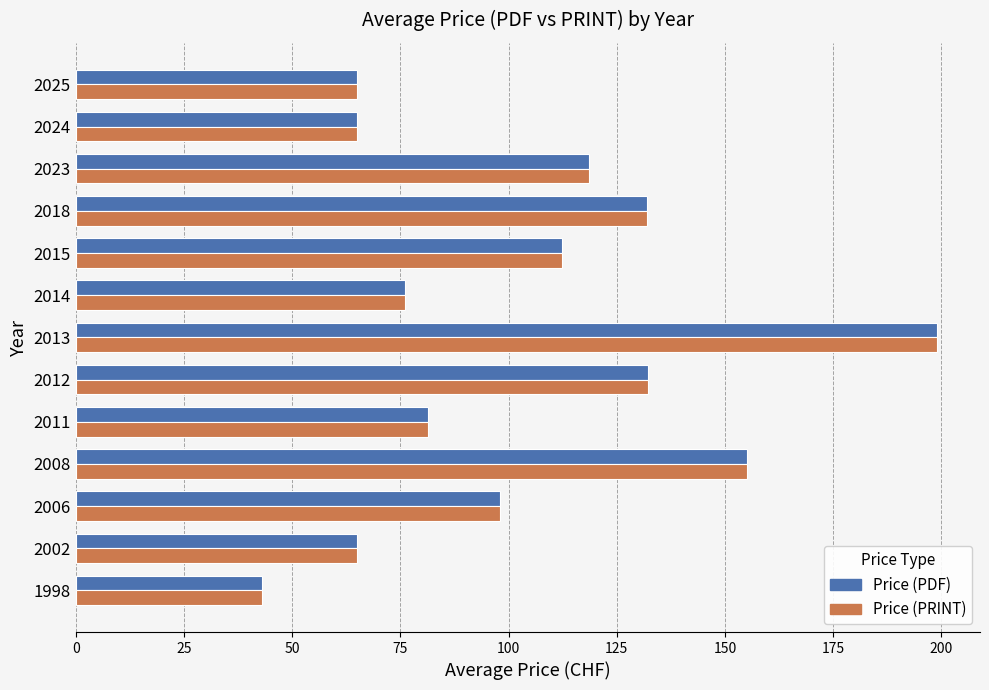

What are all the series names shown in the legend?

Price (PDF), Price (PRINT)